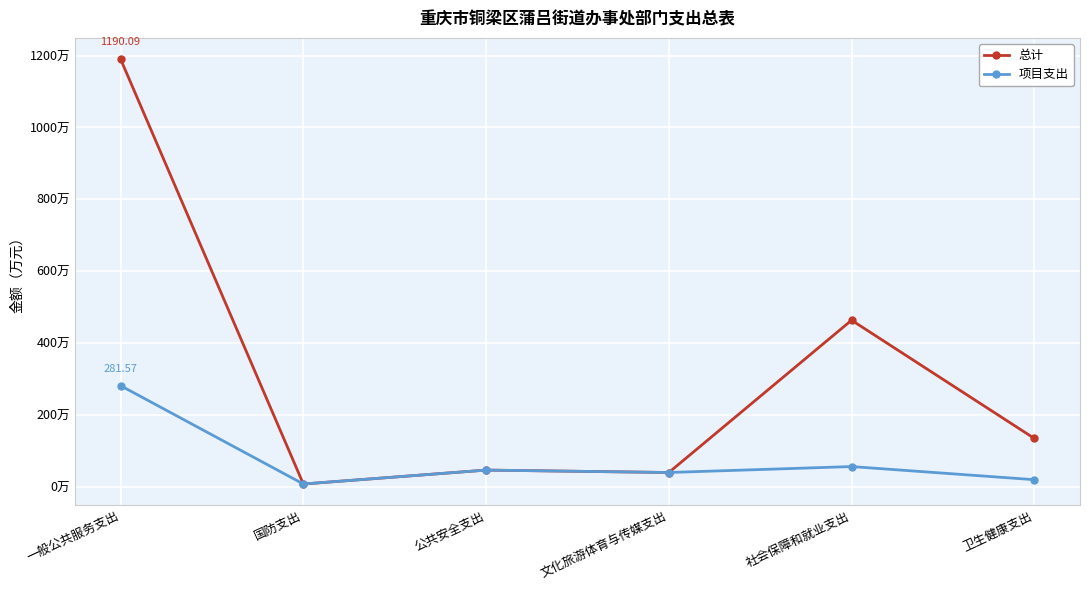

Does the chart have visible grid lines?

Yes